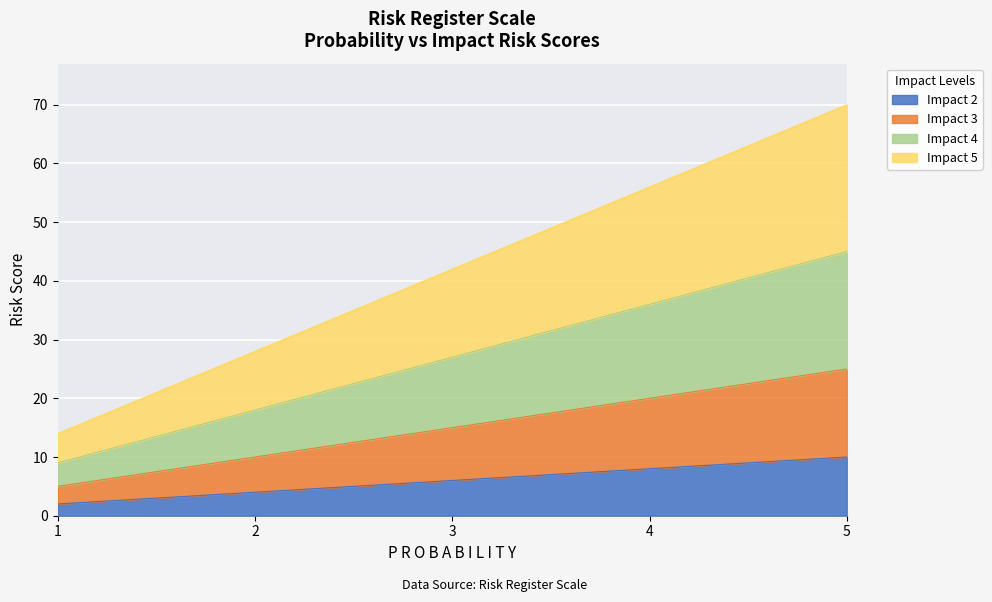

What is the difference between the Impact 3 values at 5 and 3?

10